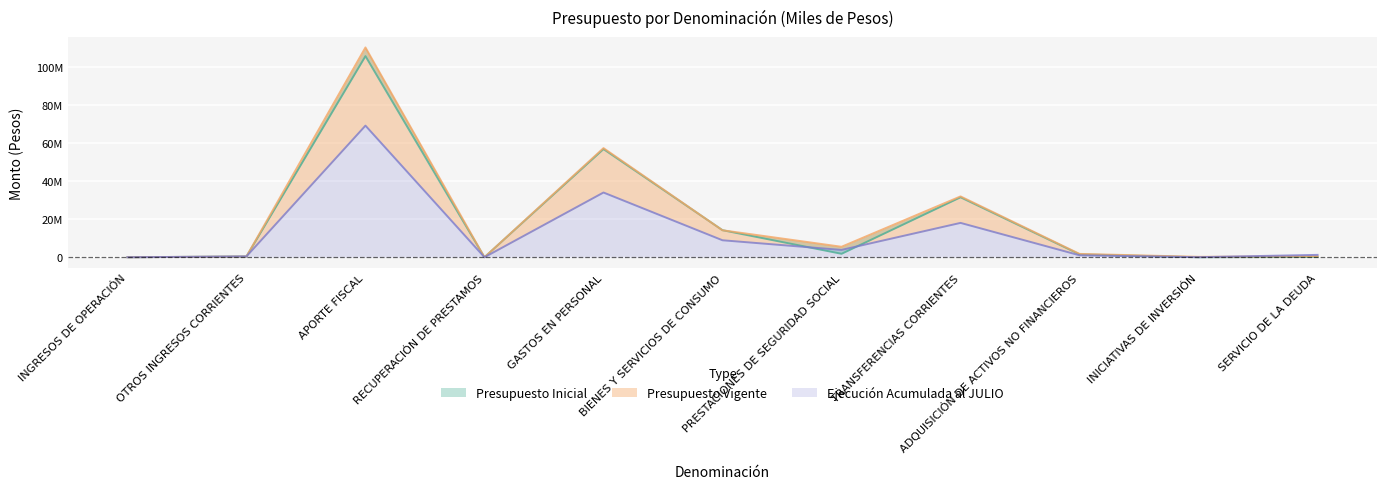

Between which two adjacent categories do Presupuesto Vigente and Presupuesto Inicial first intersect?

GASTOS EN PERSONAL and BIENES Y SERVICIOS DE CONSUMO